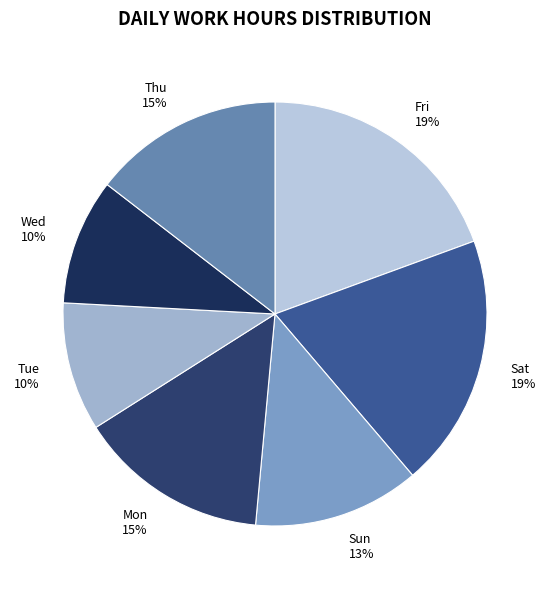

To the nearest percent, what is the average slice percentage?

14%